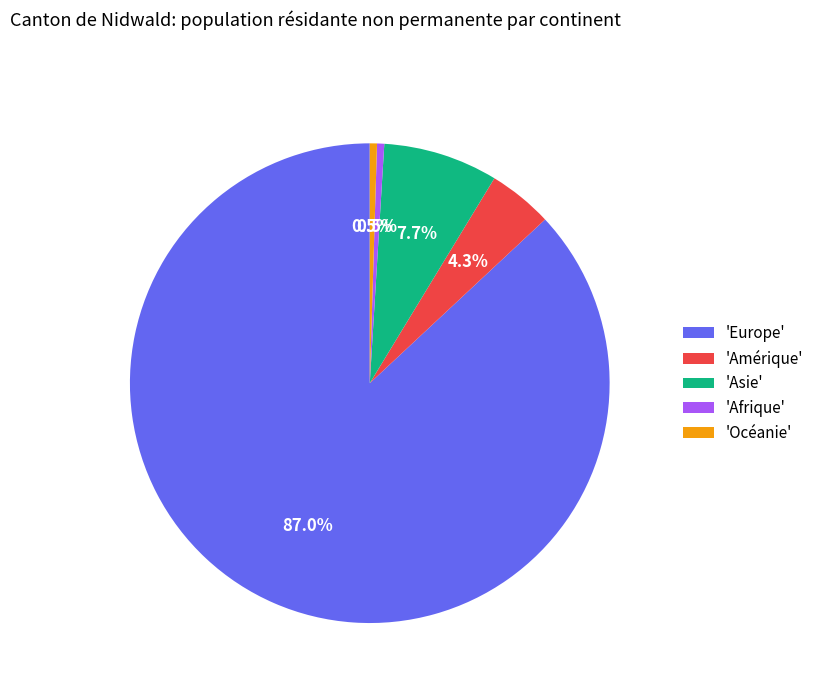

Which slice is the largest?

'Europe'